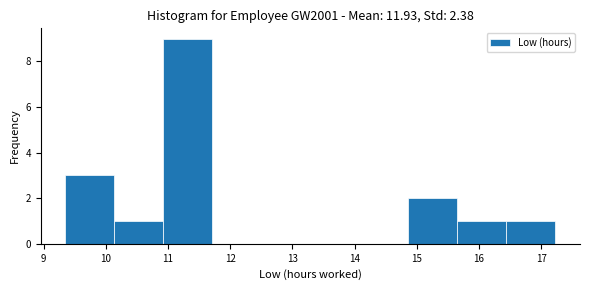

Reading left to right, list every bar in this chart as the range it spans on the x-axis followed by its height. Neither the bar edges nor the heights are printed on the chart, so give them approximately, as read against the axes.

9.4 to 10.1: 3
10.1 to 10.9: 1
10.9 to 11.7: 9
11.7 to 12.5: 0
12.5 to 13.3: 0
13.3 to 14.1: 0
14.1 to 14.9: 0
14.9 to 15.7: 2
15.7 to 16.4: 1
16.4 to 17.2: 1